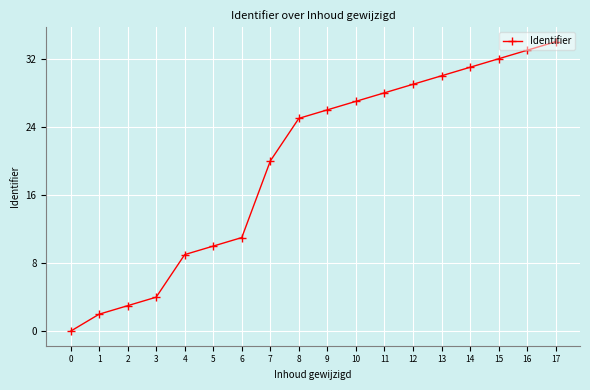

Rank the categories by value from lowest to highest.

0, 1, 2, 3, 4, 5, 6, 7, 8, 9, 10, 11, 12, 13, 14, 15, 16, 17